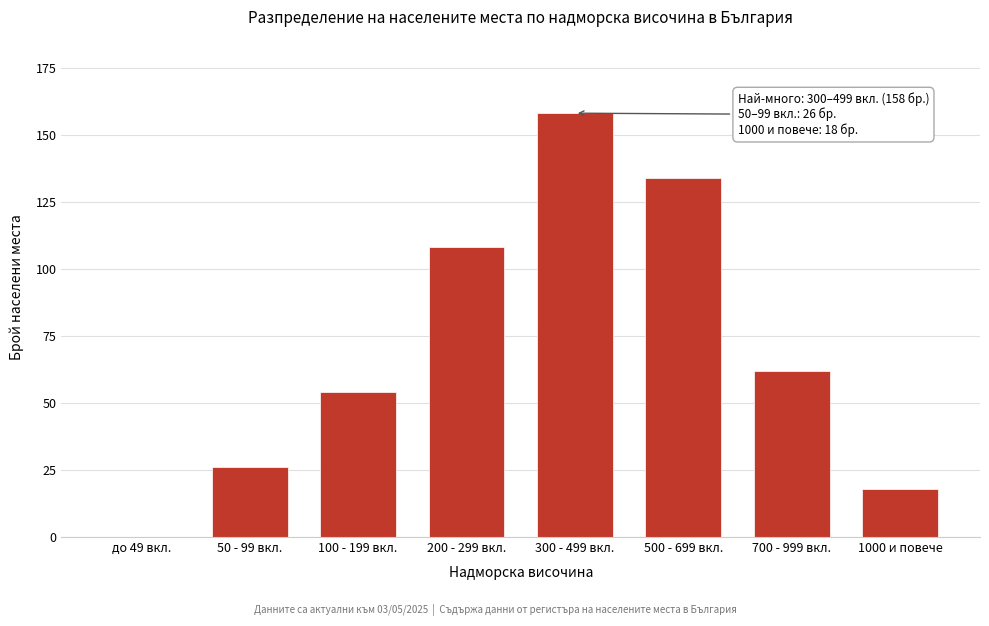

Reading left to right, transcribe all the data shown in this chart.

до 49 вкл.=0	50 - 99 вкл.=26	100 - 199 вкл.=54	200 - 299 вкл.=108	300 - 499 вкл.=158	500 - 699 вкл.=134	700 - 999 вкл.=62	1000 и повече=18